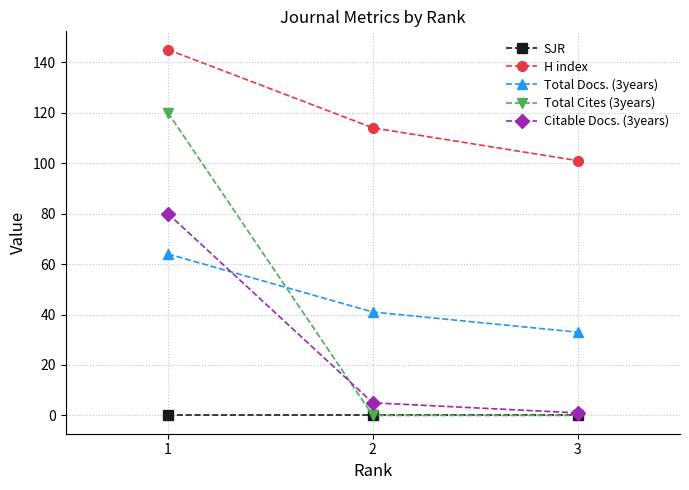

What is the difference between the highest and lowest values at 2?

114